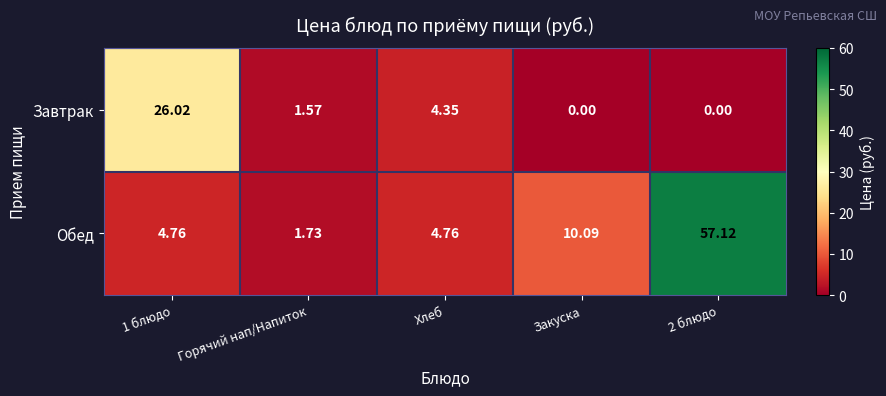

How many categories are shown in the chart?

5